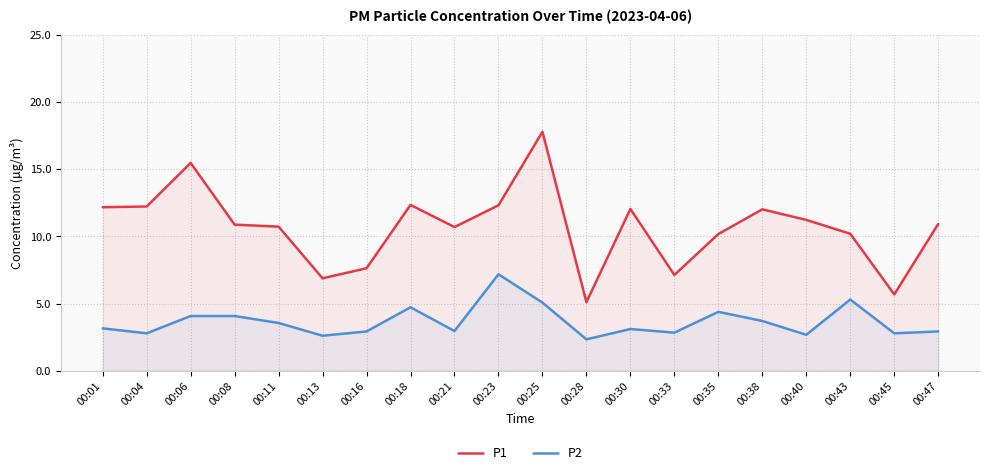

Reading right to left, list all the values displayed in this chart.

P1: 00:47=10.9	00:45=5.7	00:43=10.2	00:40=11.2	00:38=12.0	00:35=10.2	00:33=7.1	00:30=12.1	00:28=5.1	00:25=17.8	00:23=12.3	00:21=10.7	00:18=12.3	00:16=7.6	00:13=6.9	00:11=10.7	00:08=10.9	00:06=15.5	00:04=12.2	00:01=12.2
P2: 00:47=2.9	00:45=2.8	00:43=5.3	00:40=2.7	00:38=3.7	00:35=4.4	00:33=2.8	00:30=3.1	00:28=2.3	00:25=5.1	00:23=7.2	00:21=3.0	00:18=4.7	00:16=2.9	00:13=2.6	00:11=3.5	00:08=4.1	00:06=4.1	00:04=2.8	00:01=3.1